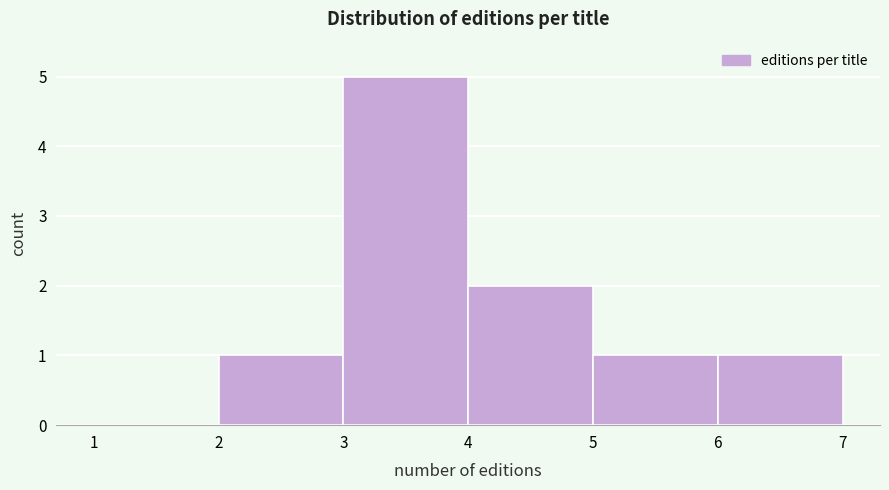

Reading left to right, transcribe this chart: for each bar, give the range it covers on the x-axis and its height. The values are not printed on the chart, so give them approximately, as read against the axis.

1 to 2: 0
2 to 3: 1
3 to 4: 5
4 to 5: 2
5 to 6: 1
6 to 7: 1